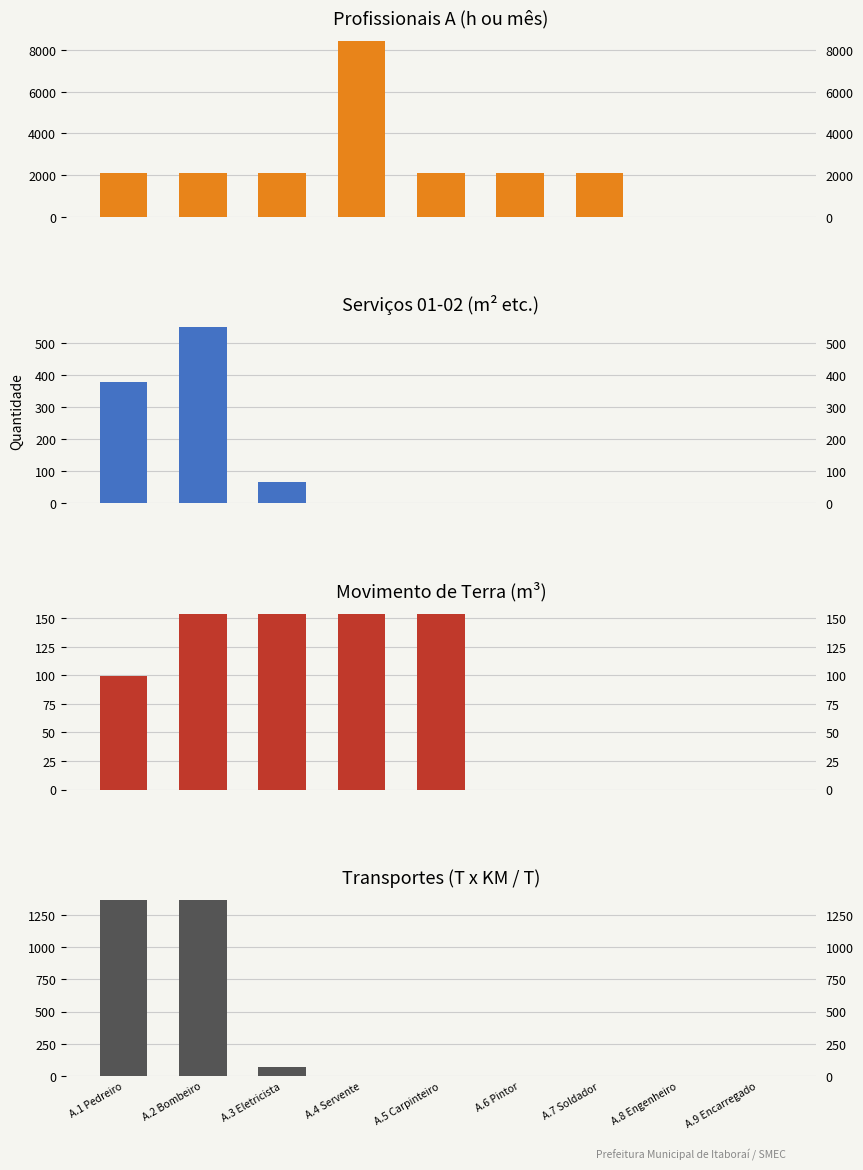

At which category is the sum across all series the highest?

A.4 Servente